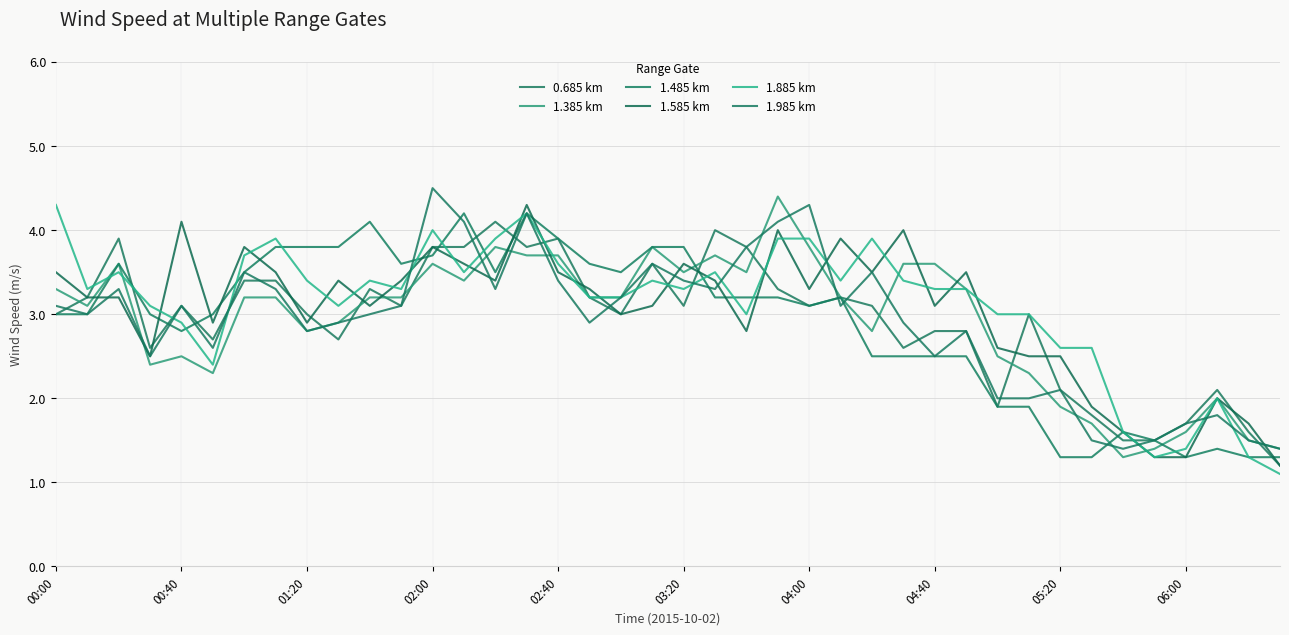

Is this an area chart (filled region under the line)?

No